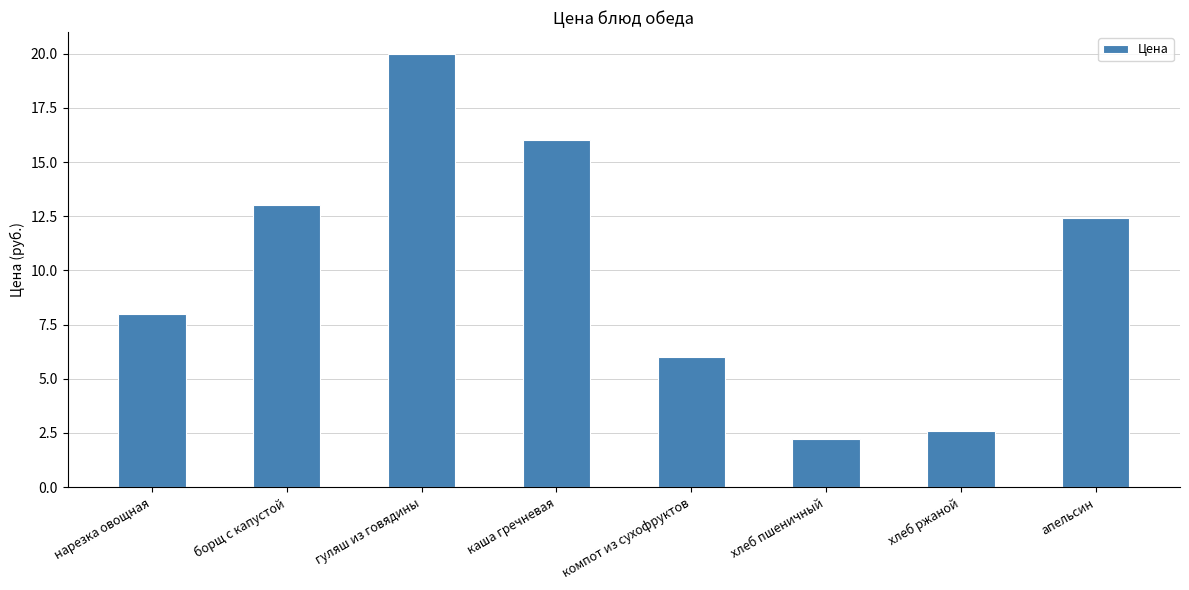

List the labels in order of value, smallest first.

хлеб пшеничный, хлеб ржаной, компот из сухофруктов, нарезка овощная, апельсин, борщ с капустой, каша гречневая, гуляш из говядины